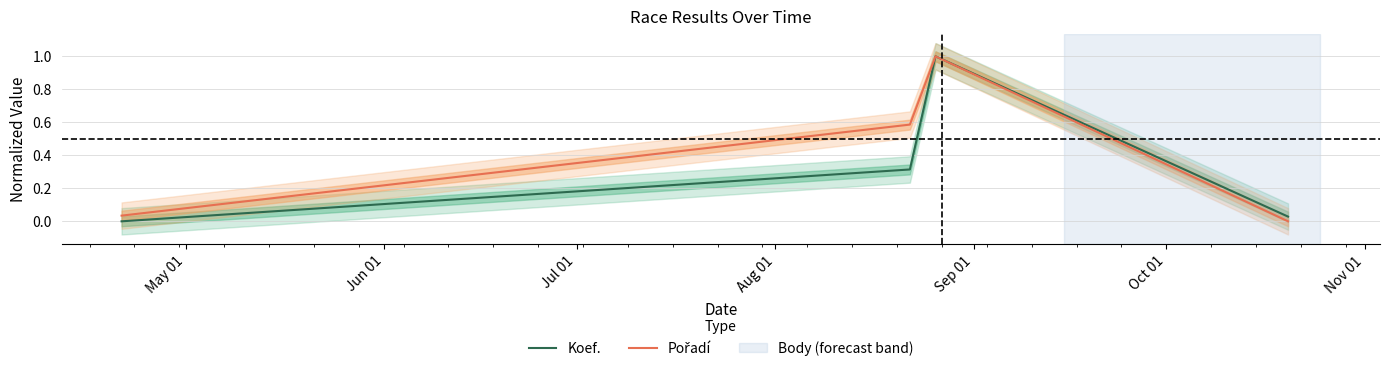

What are all the series names shown in the legend?

Koef., Pořadí